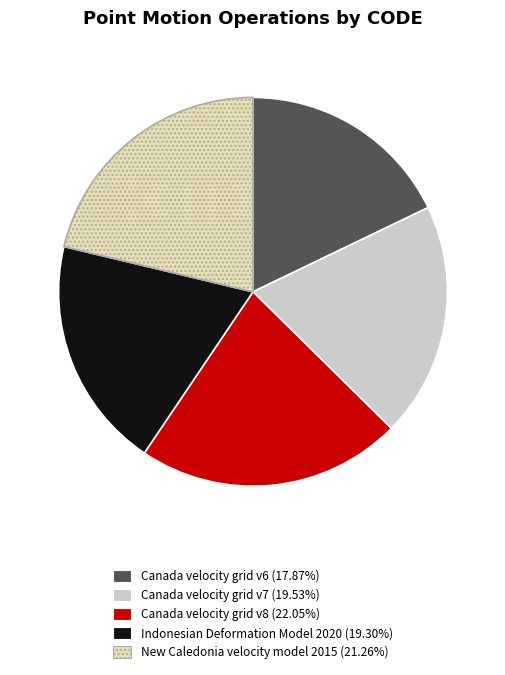

Which slice is the largest?

Canada velocity grid v8